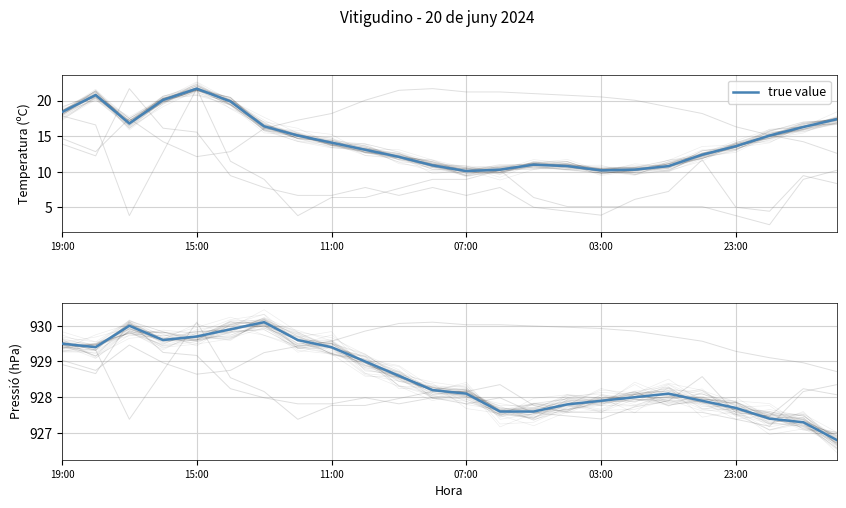

What is the difference between the values at 7 and 18?

1.5